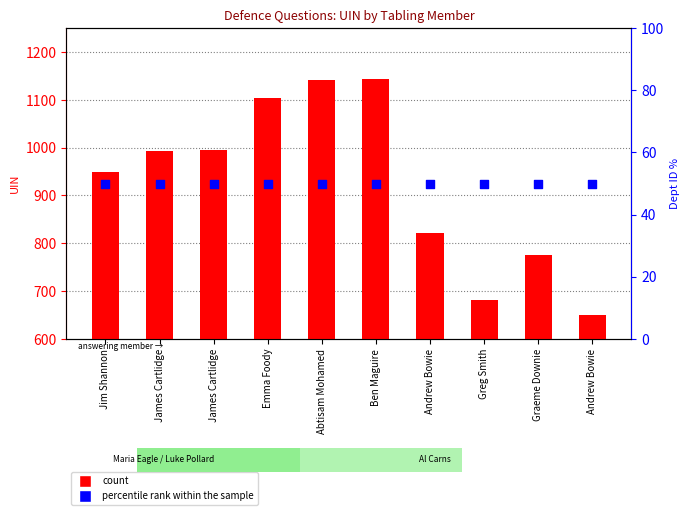

At how many categories does at least one series exceed 710?

8